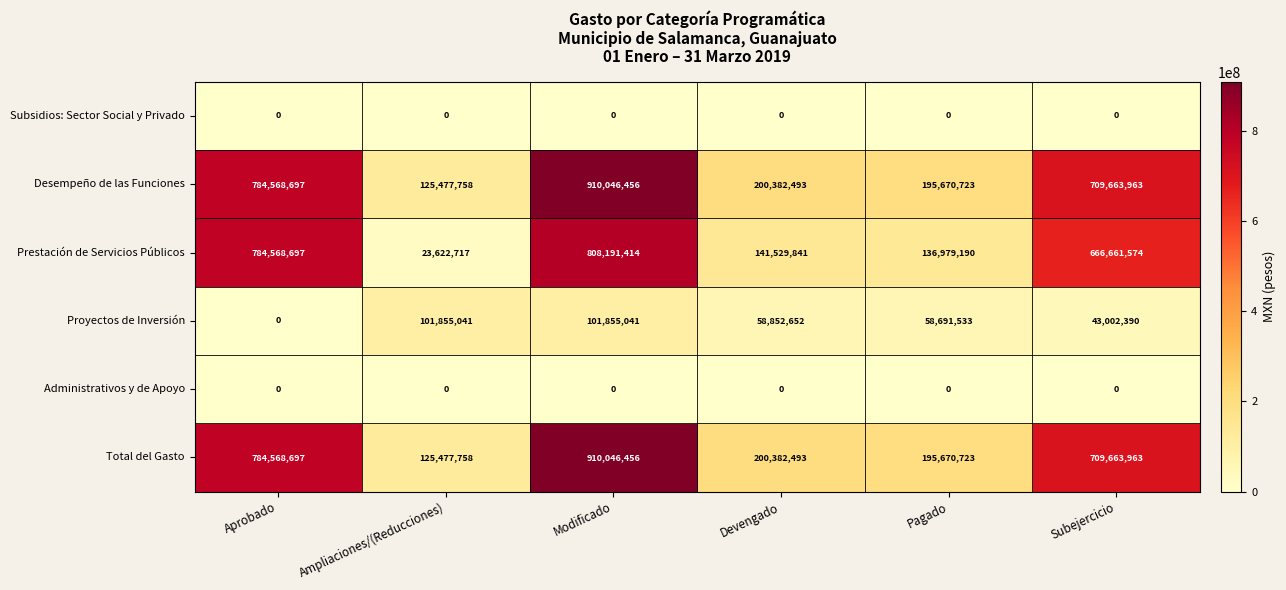

What is the minimum value for Total del Gasto?

125477758